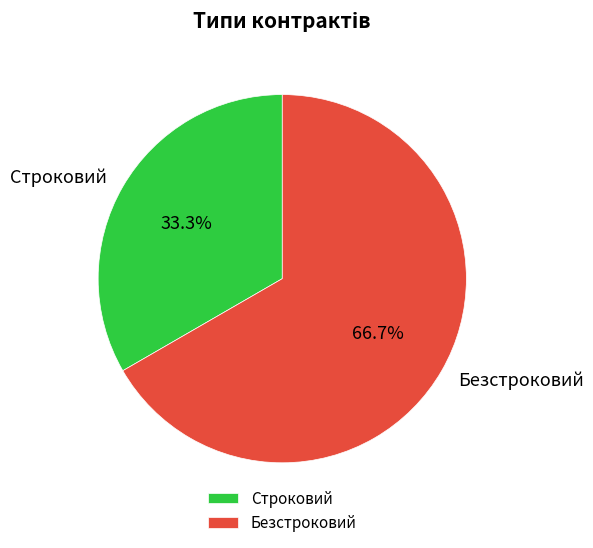

Does Строковий account for over 50% of the chart?

No